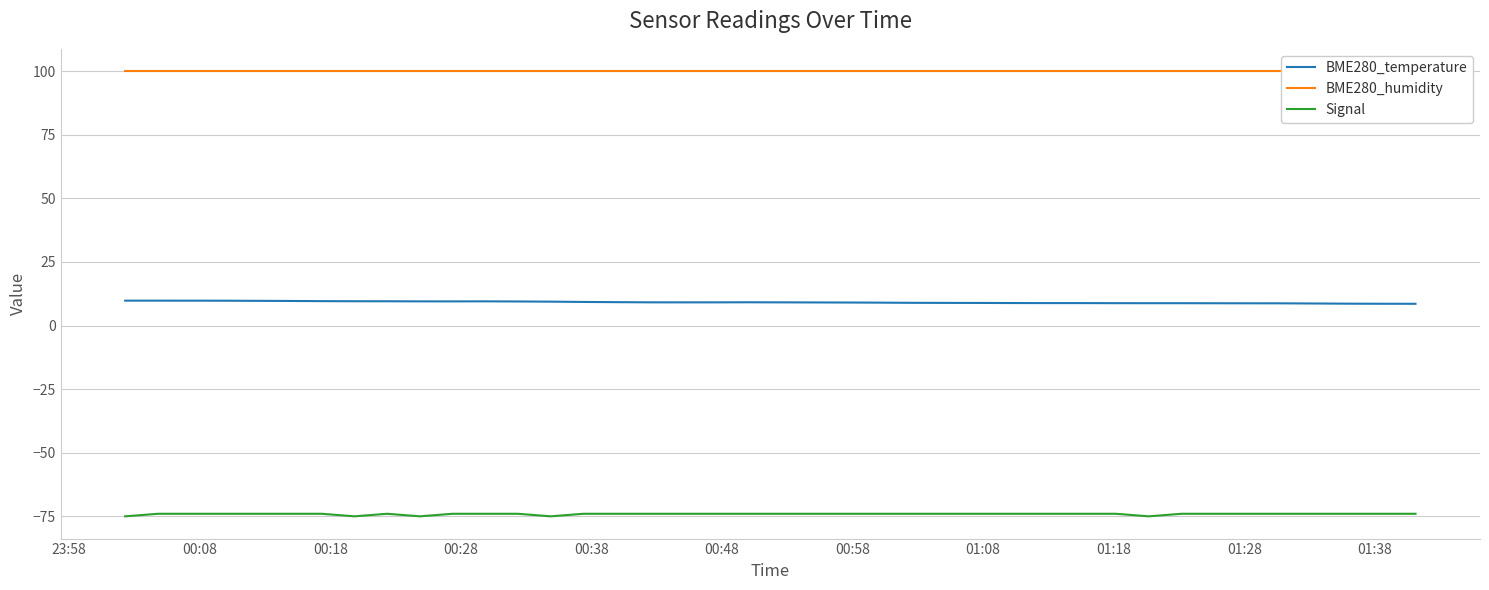

Does the chart display data point markers on the line(s)?

No